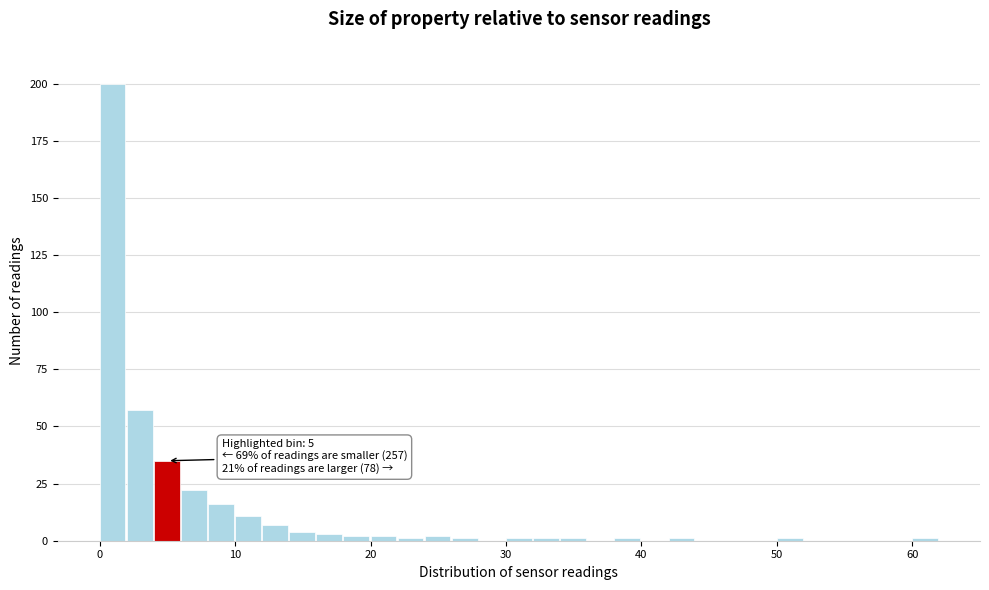

Read against the x-axis, roughly where is the centre of the tallest bar?

1